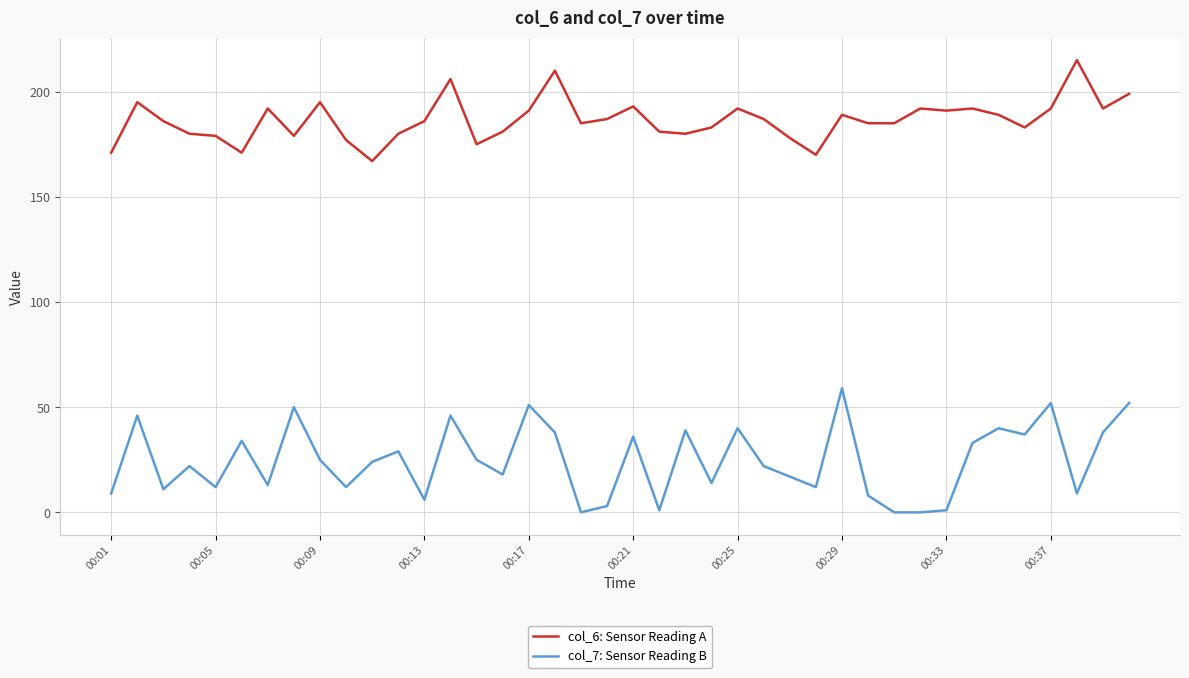

Count the number of categories in the chart.

40